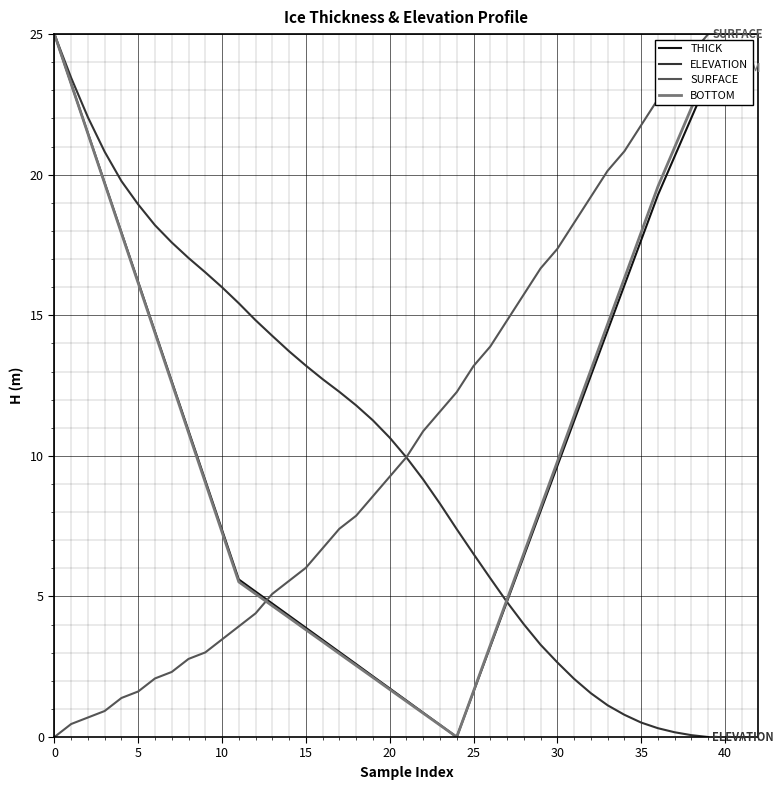

What is the highest value of the SURFACE series?

25.0